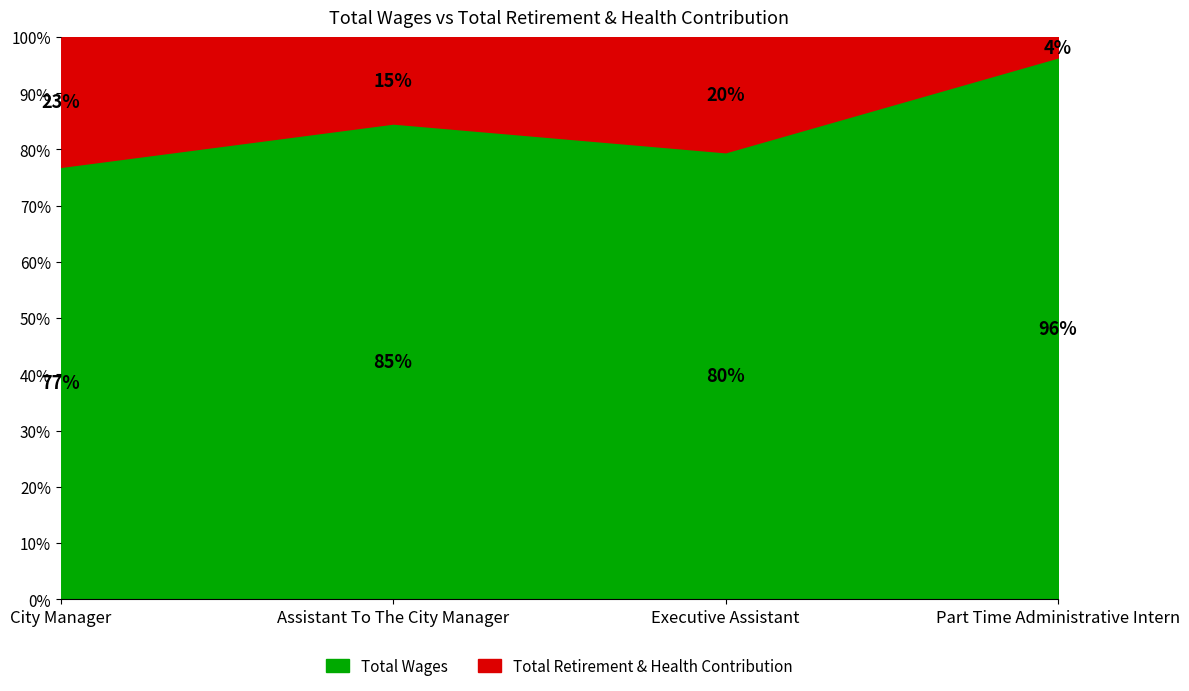

Reading left to right, transcribe all the data shown in this chart.

Total Wages: 226122	81770	68731	7169
Total Retirement & Health Contribution: 67898	14860	17712	269